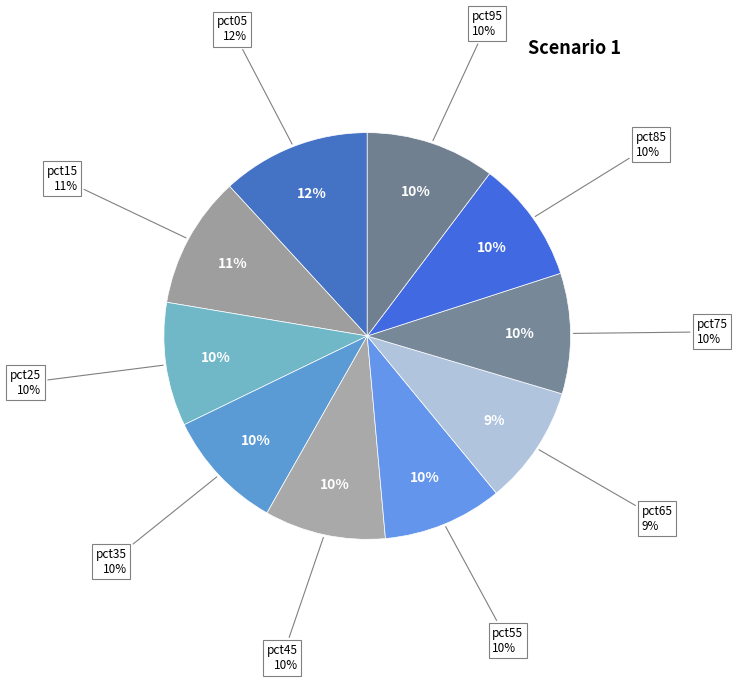

Does pct05 account for over 50% of the chart?

No